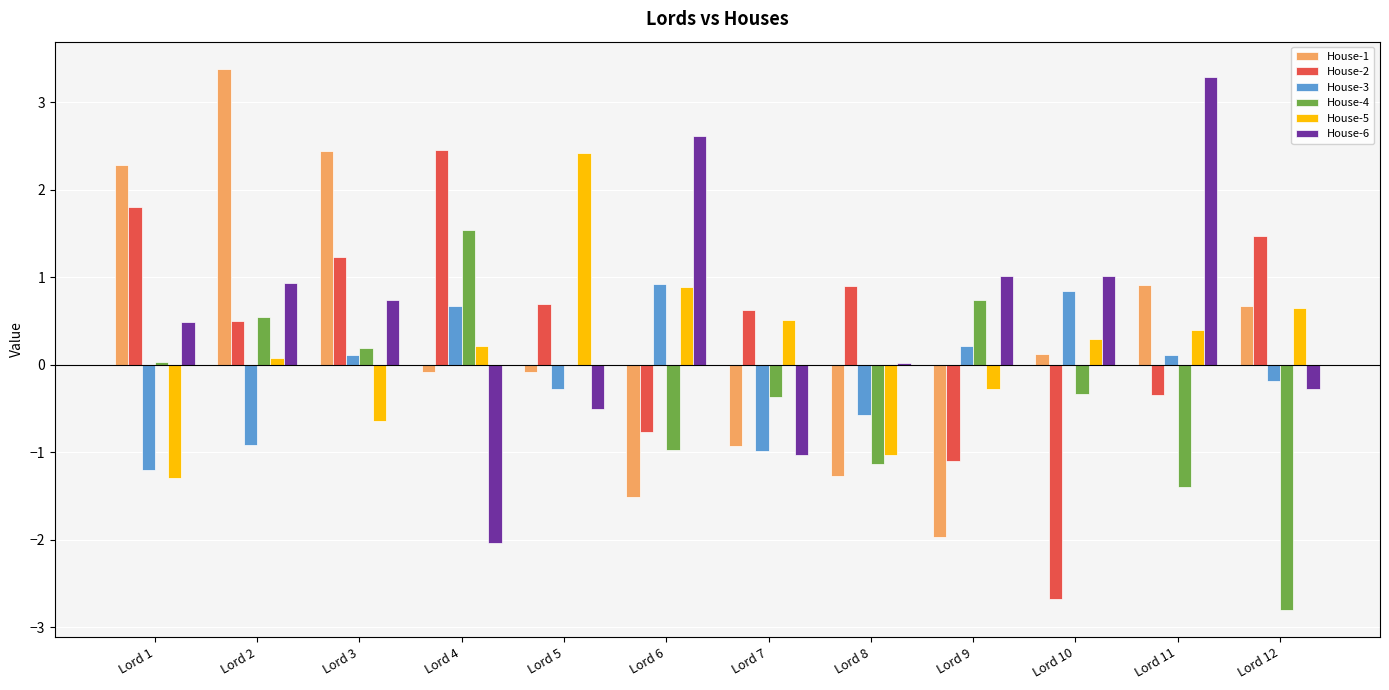

What are all the series names shown in the legend?

House-1, House-2, House-3, House-4, House-5, House-6